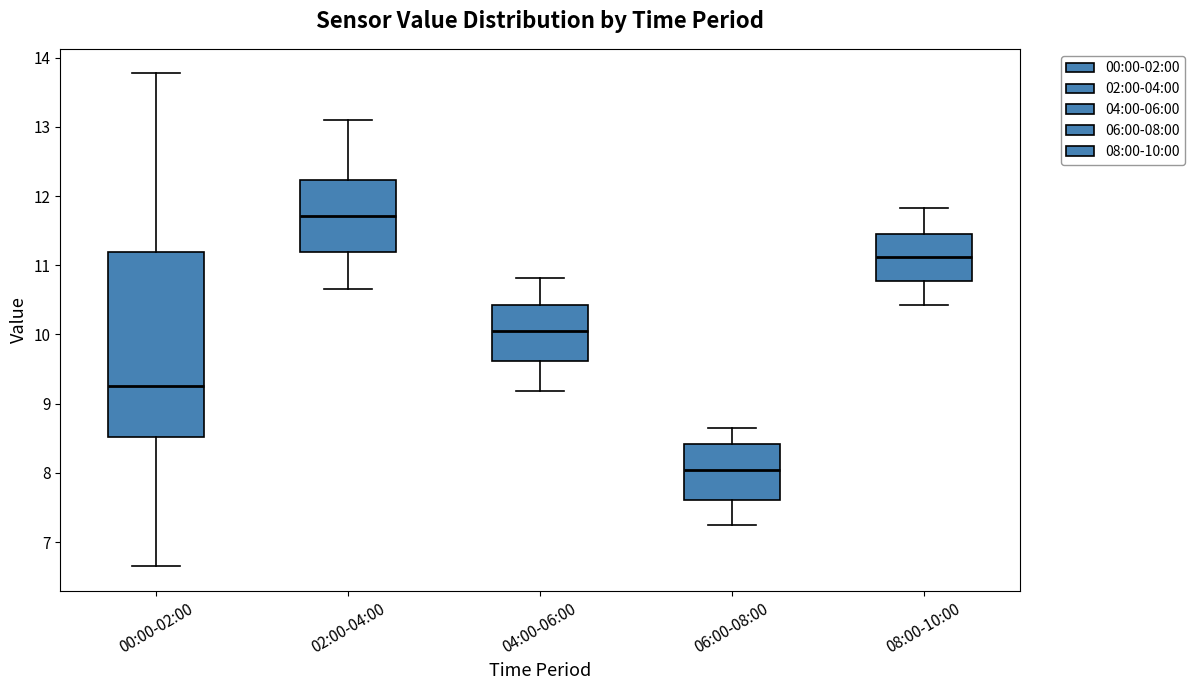

Which box is the tallest, from its lower edge to its upper edge?

00:00-02:00